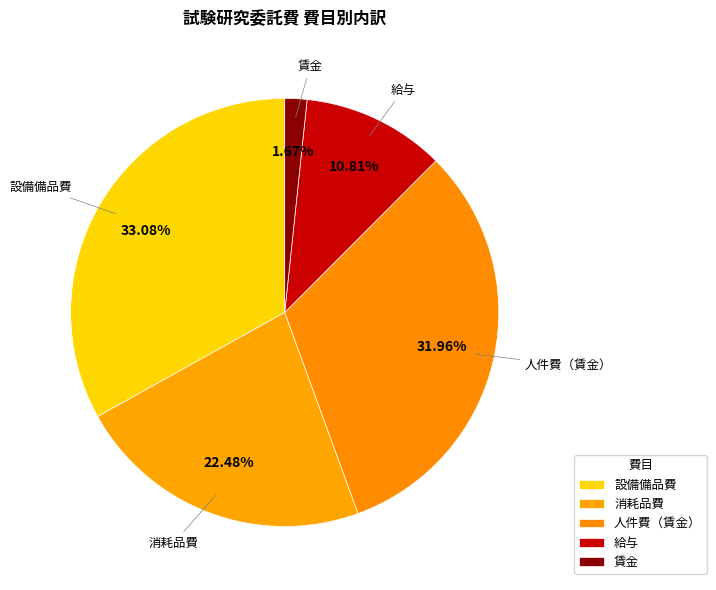

To the nearest percent, what percentage of the pie is 賃金?

2%